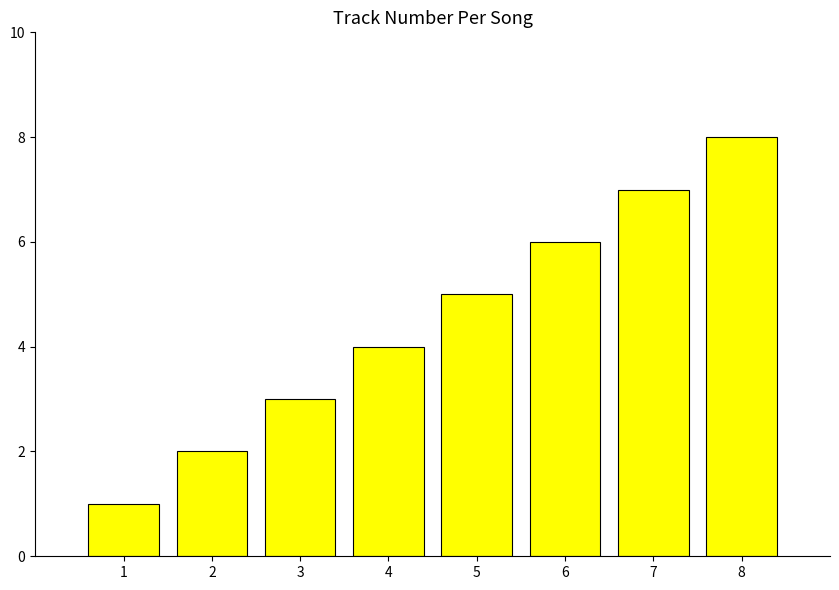

Which has a higher value, 3 or 1?

3